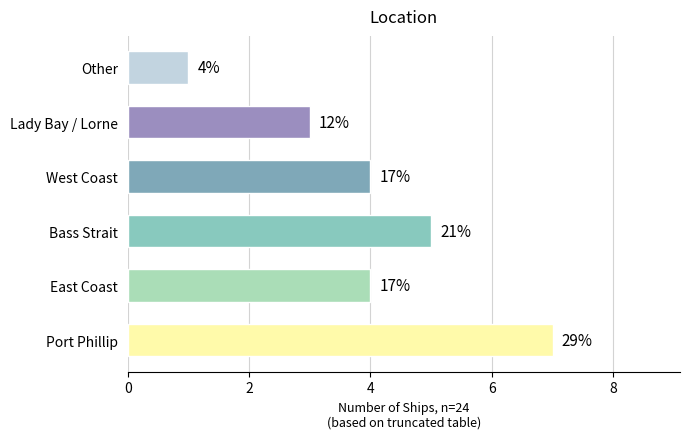

Where does the data first go above 4?

Port Phillip